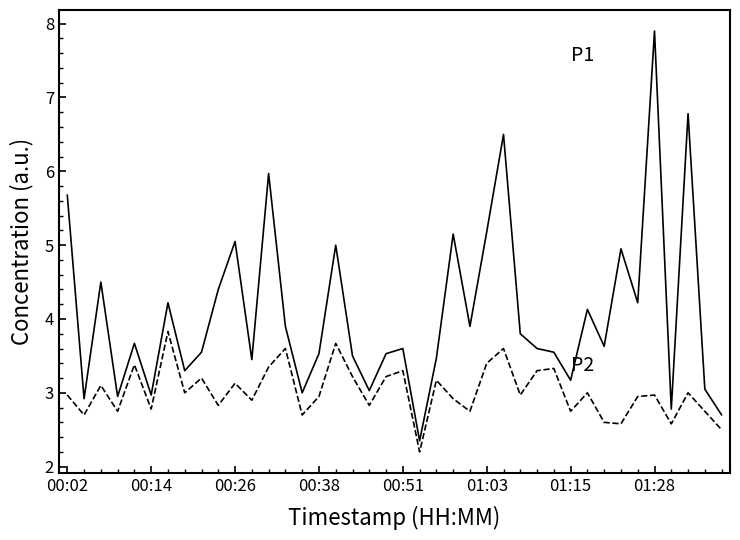

What is the maximum value shown in the chart?

7.9